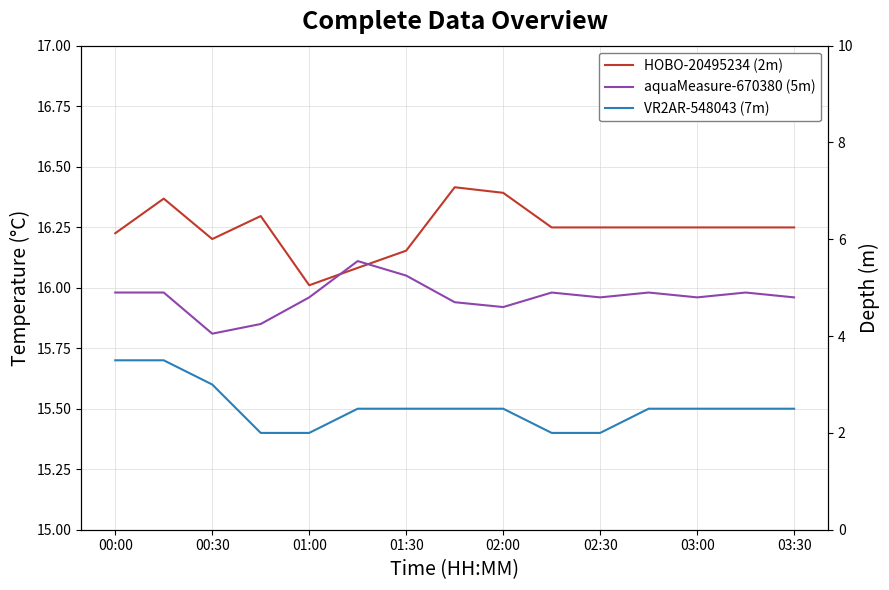

Reading right to left, list all the values displayed in this chart.

HOBO-20495234 (2m): 16.2	16.2	16.2	16.2	16.2	16.2	16.4	16.4	16.2	16.1	16.0	16.3	16.2	16.4	16.2
aquaMeasure-670380 (5m): 16.0	16.0	16.0	16.0	16.0	16.0	15.9	15.9	16.1	16.1	16.0	15.8	15.8	16.0	16.0
VR2AR-548043 (7m): 15.5	15.5	15.5	15.5	15.4	15.4	15.5	15.5	15.5	15.5	15.4	15.4	15.6	15.7	15.7